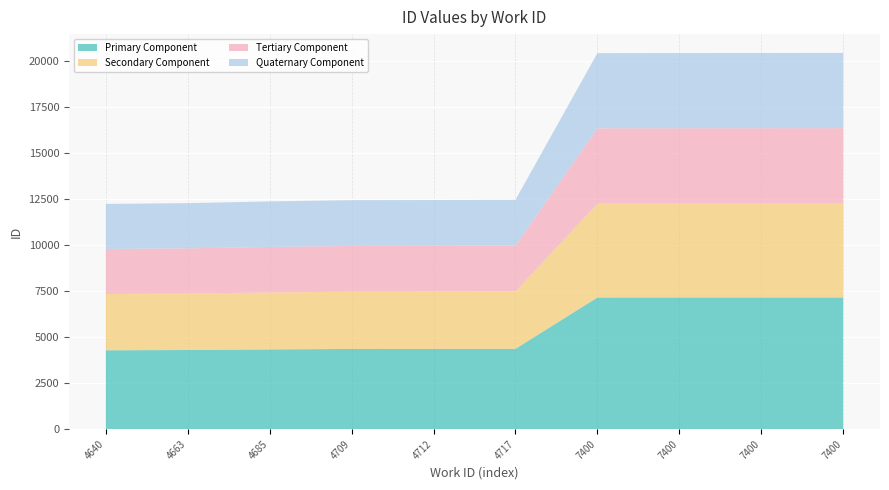

Reading left to right, what are all the values shown in this chart?

12219	12260	12356	12422	12430	12442	20399	20406	20407	20412